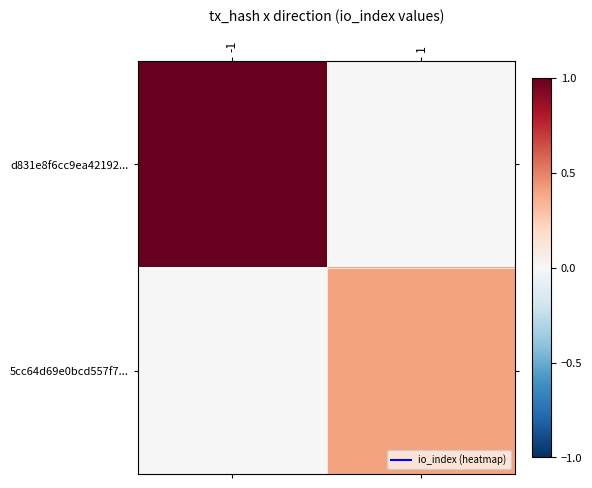

Reading left to right, list all the values displayed in this chart.

d831e8f6cc9ea42192...: -1=1.0	1=0.0
5cc64d69e0bcd557f7...: -1=0.0	1=0.4